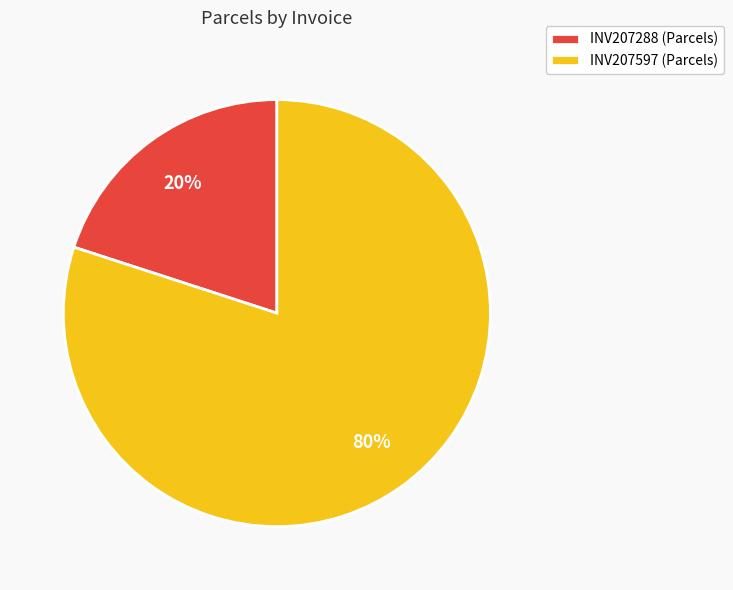

Which has a higher value, INV207597 or INV207288?

INV207597